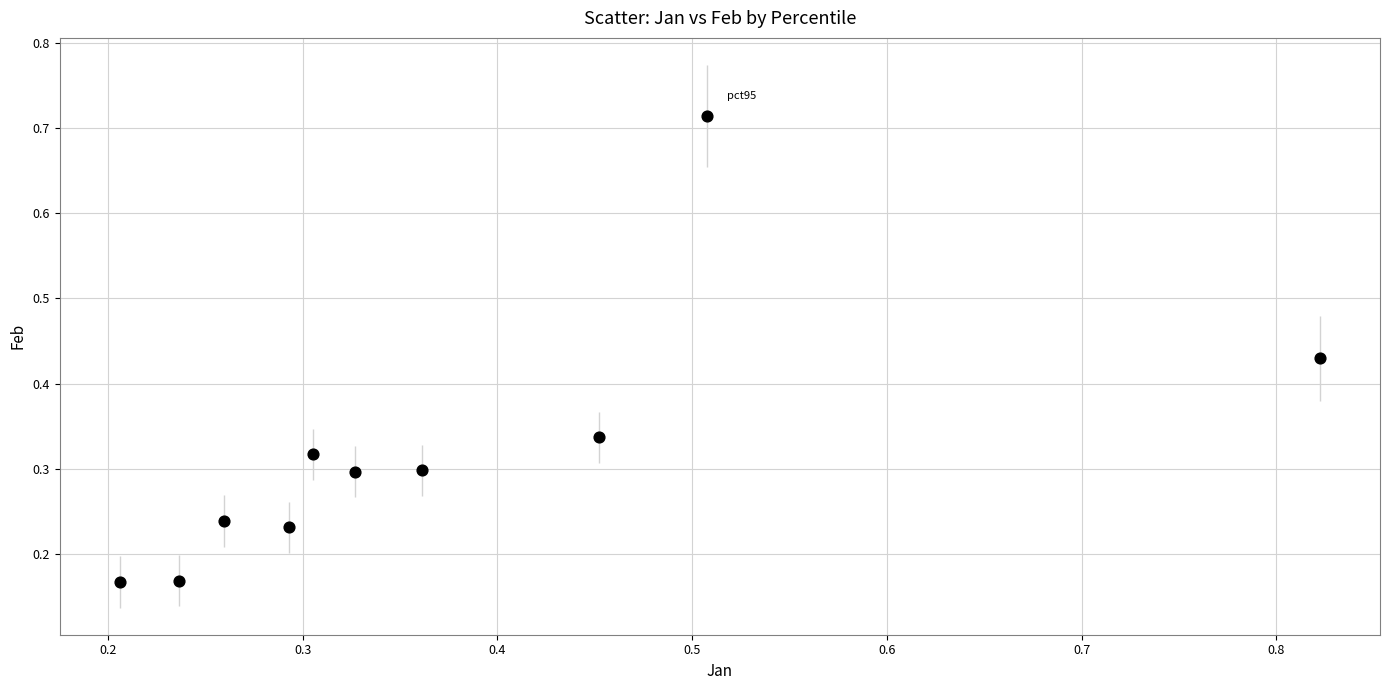

What is the range of X values (max minus min)?

0.6